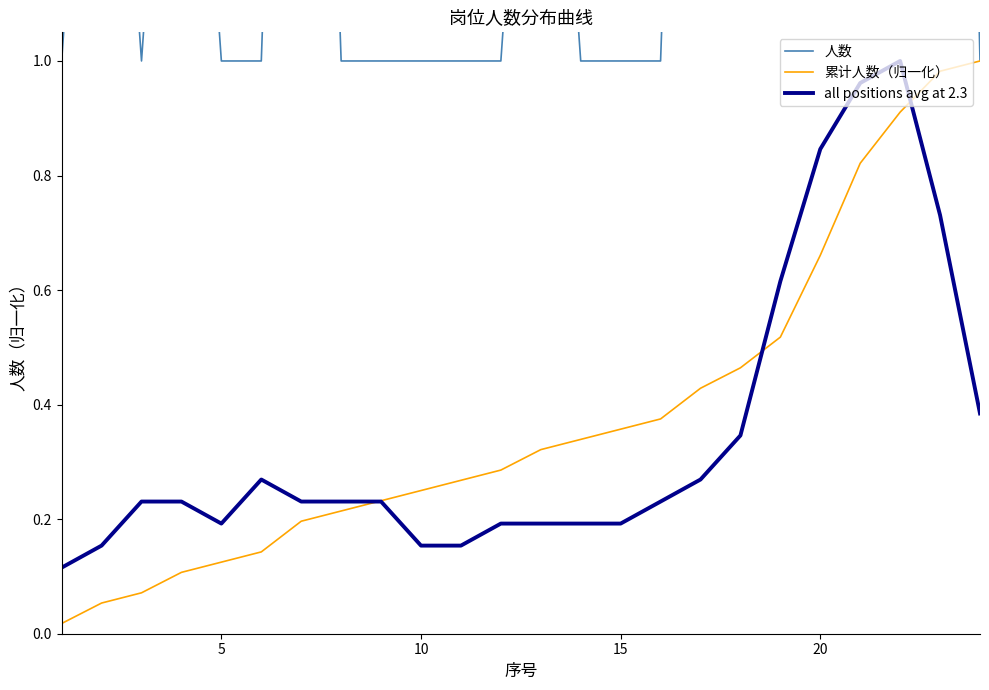

Is the value of 人数 at 7 greater than the value of all positions avg at 2.3 at 17?

Yes